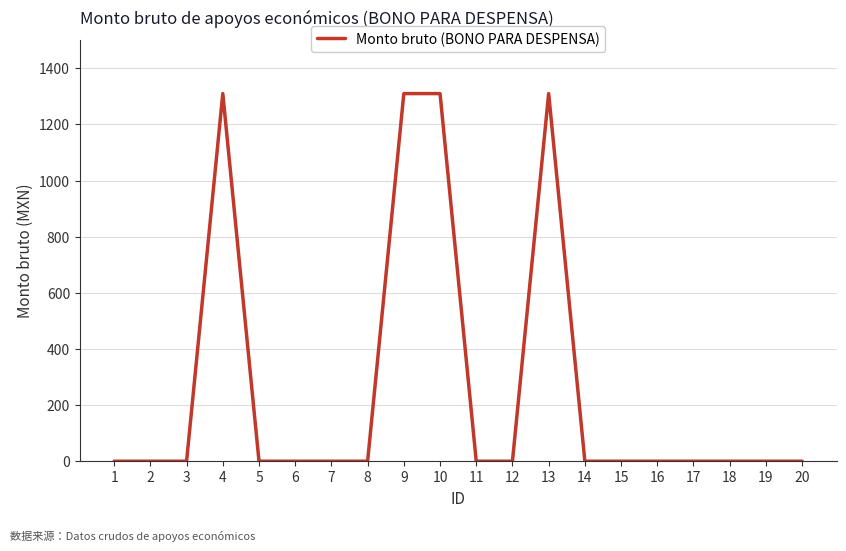

Is this an area chart (filled region under the line)?

No